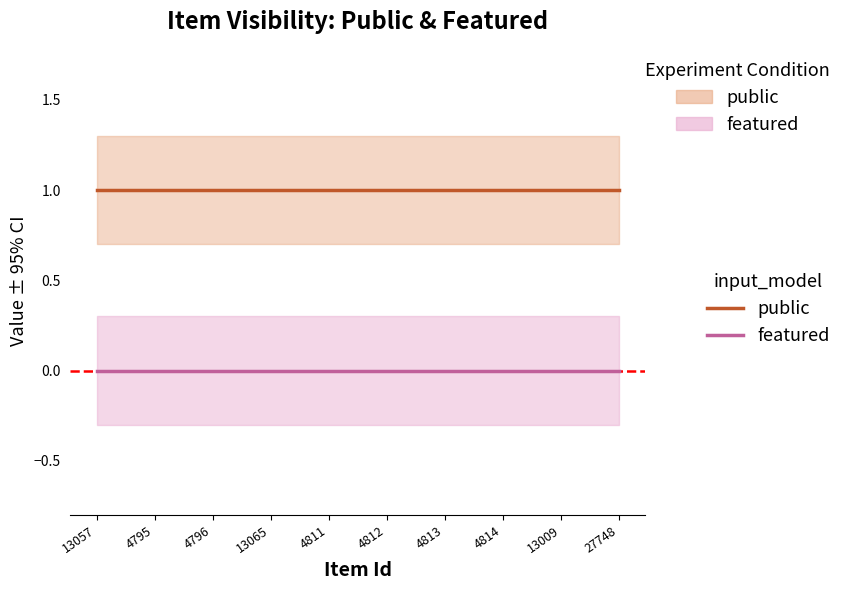

Rank the series by their average value, from lowest to highest.

featured, public